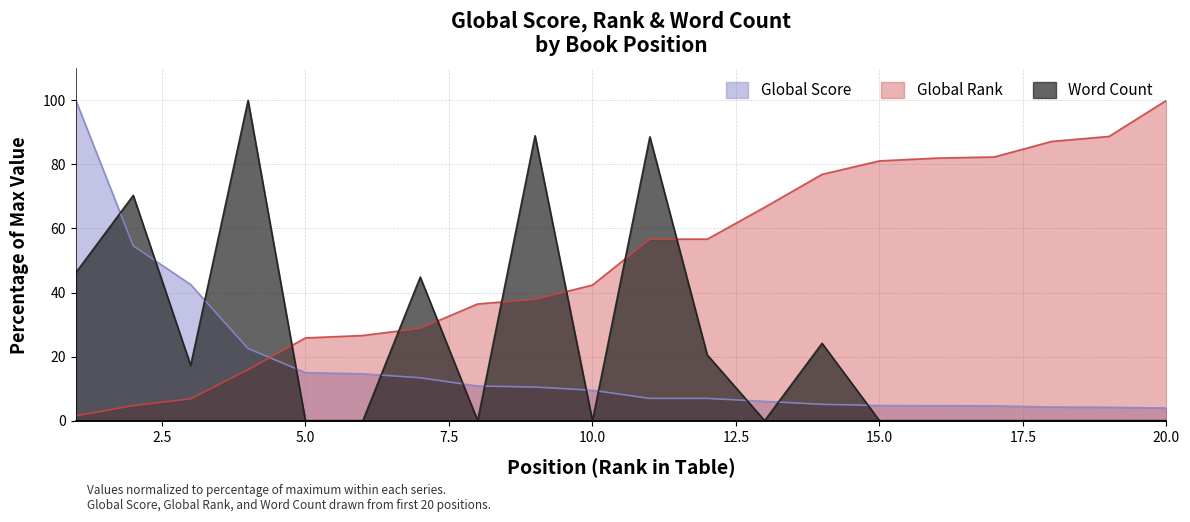

At which category is the sum across all series the highest?

11